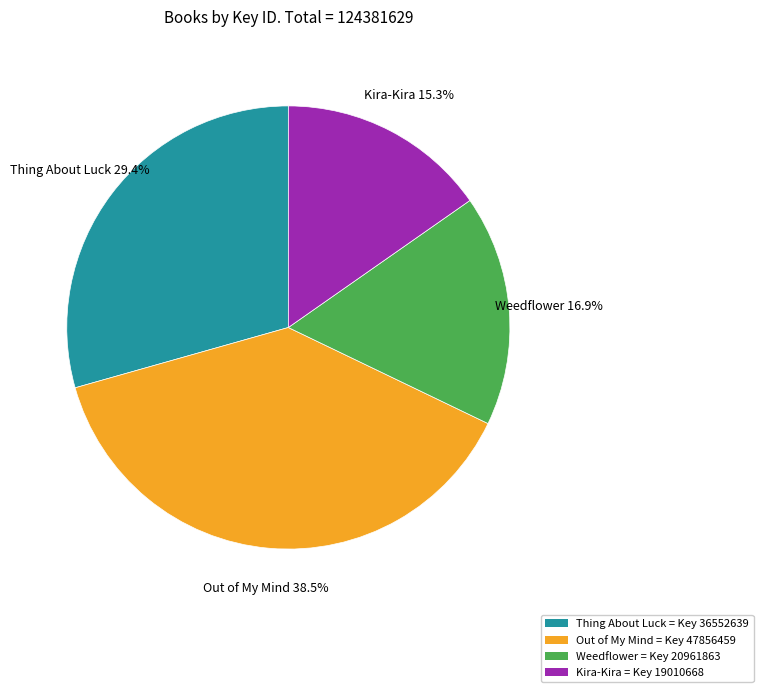

Rank the categories by value from lowest to highest.

Kira-Kira, Weedflower, Thing About Luck, Out of My Mind